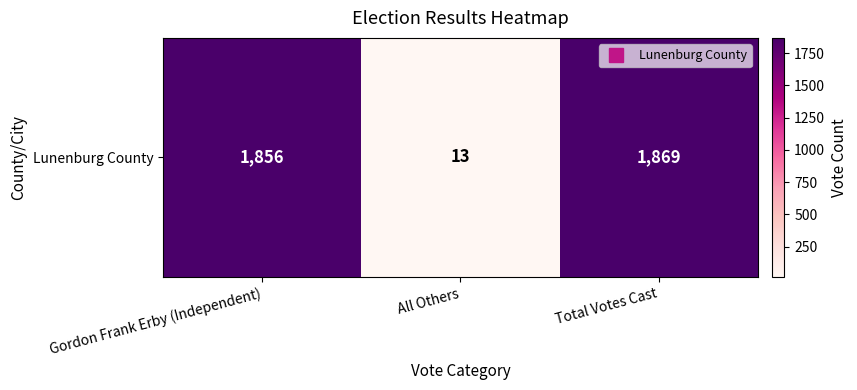

What is the smallest value displayed?

13